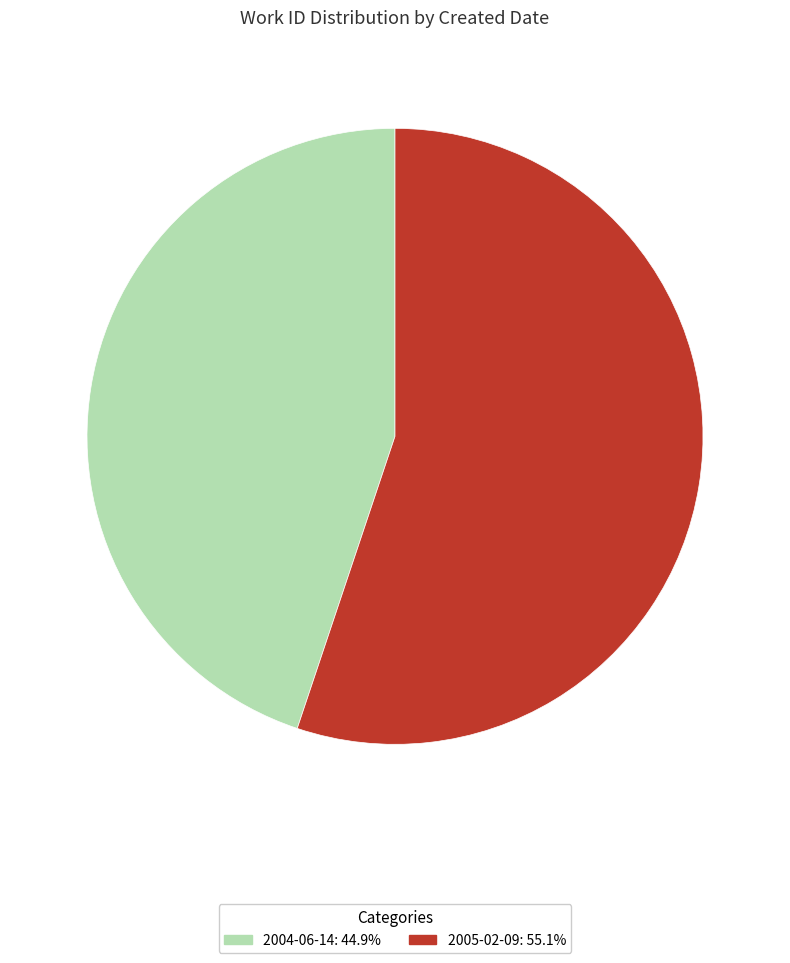

Which category has the biggest portion of the pie?

2005-02-09